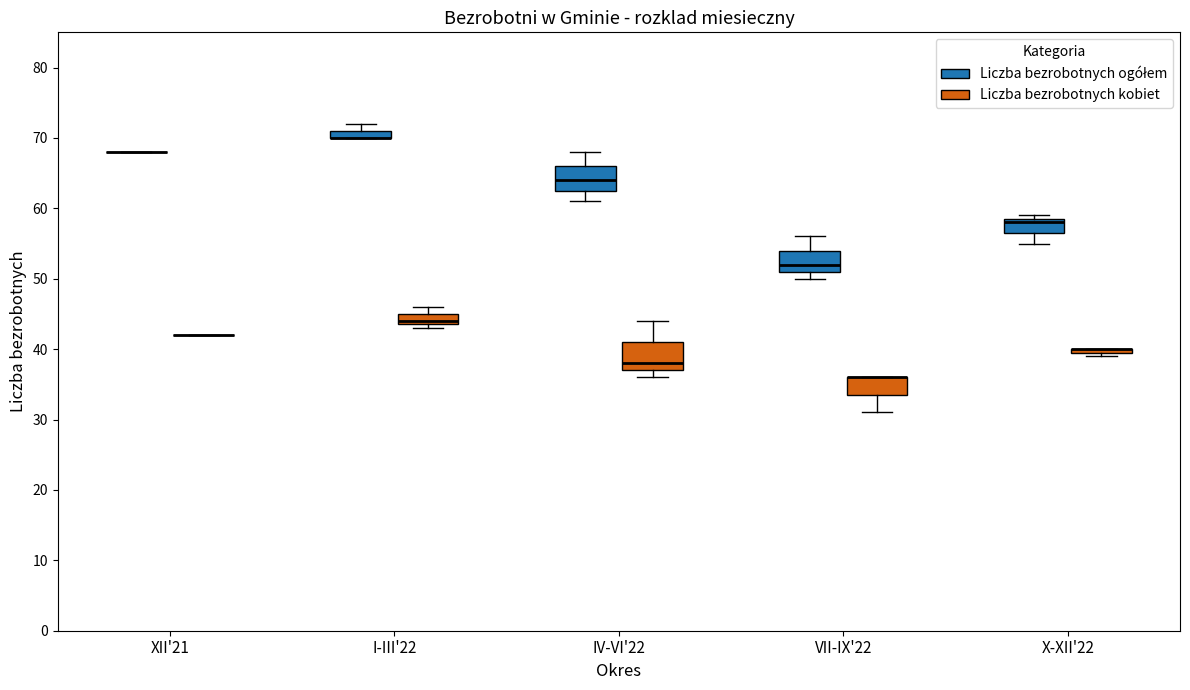

Where is the lower edge of the box for VII-IX'22 (Liczba bezrobotnych ogółem) on the y-axis? The values are not printed on the chart, so give them approximately, as read against the axis.

51